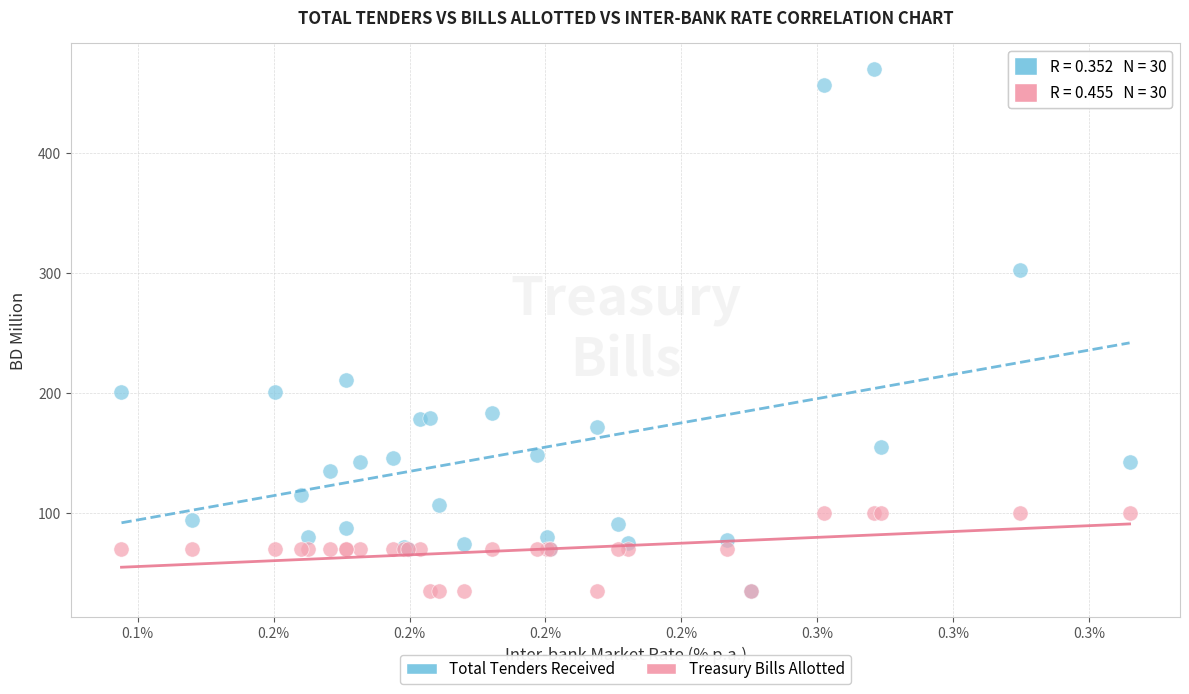

Across all series, what Y value is closest to 252?

210.7